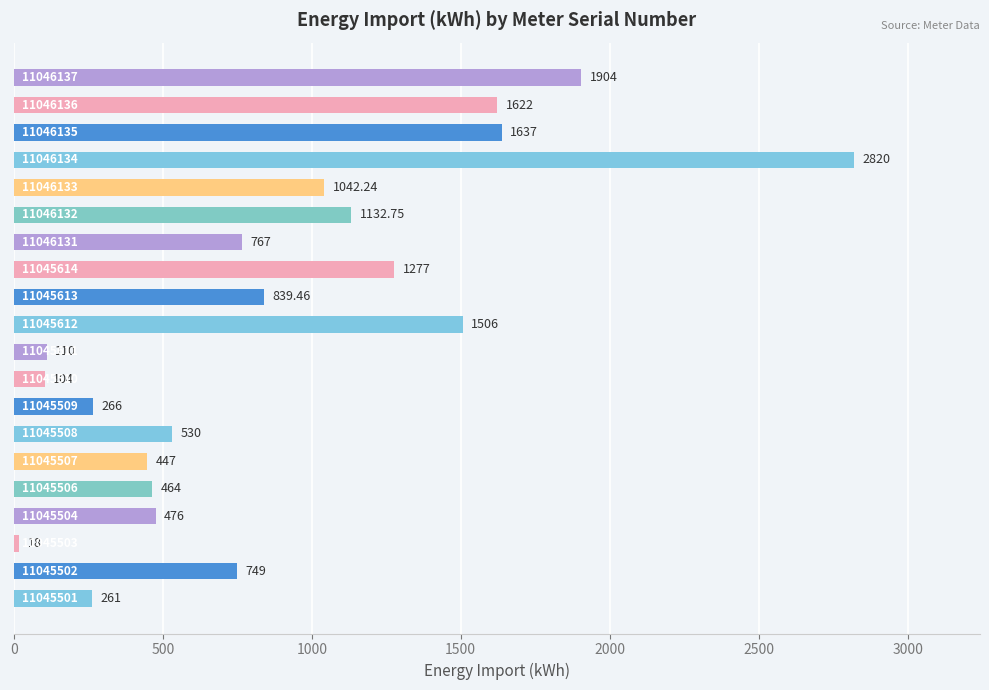

Count the number of categories in the chart.

20